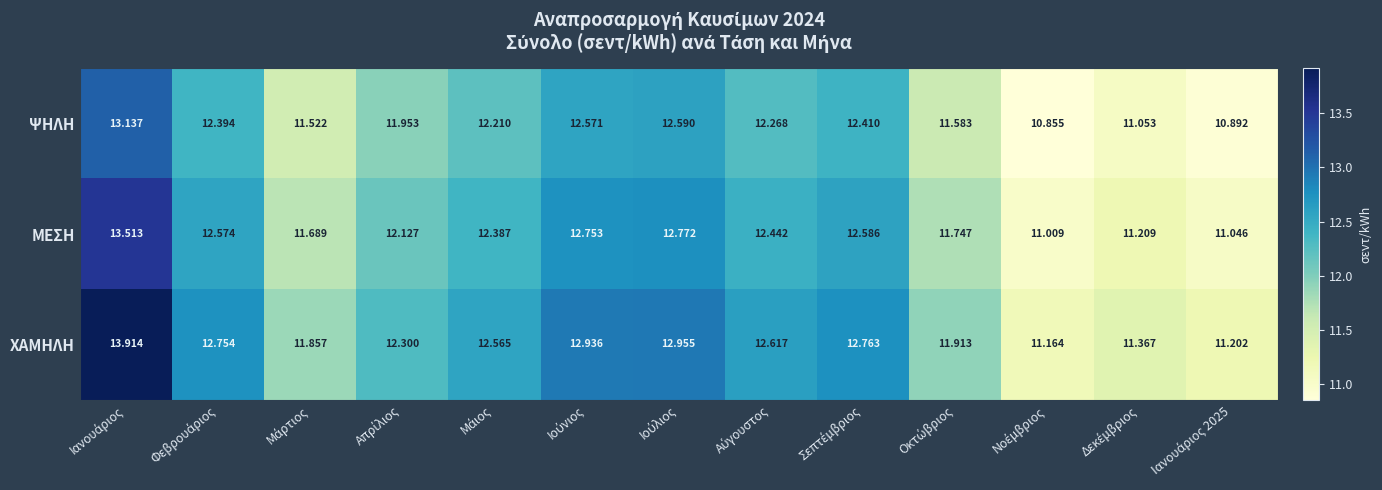

Which series has the largest range (max minus min)?

ΧΑΜΗΛΗ